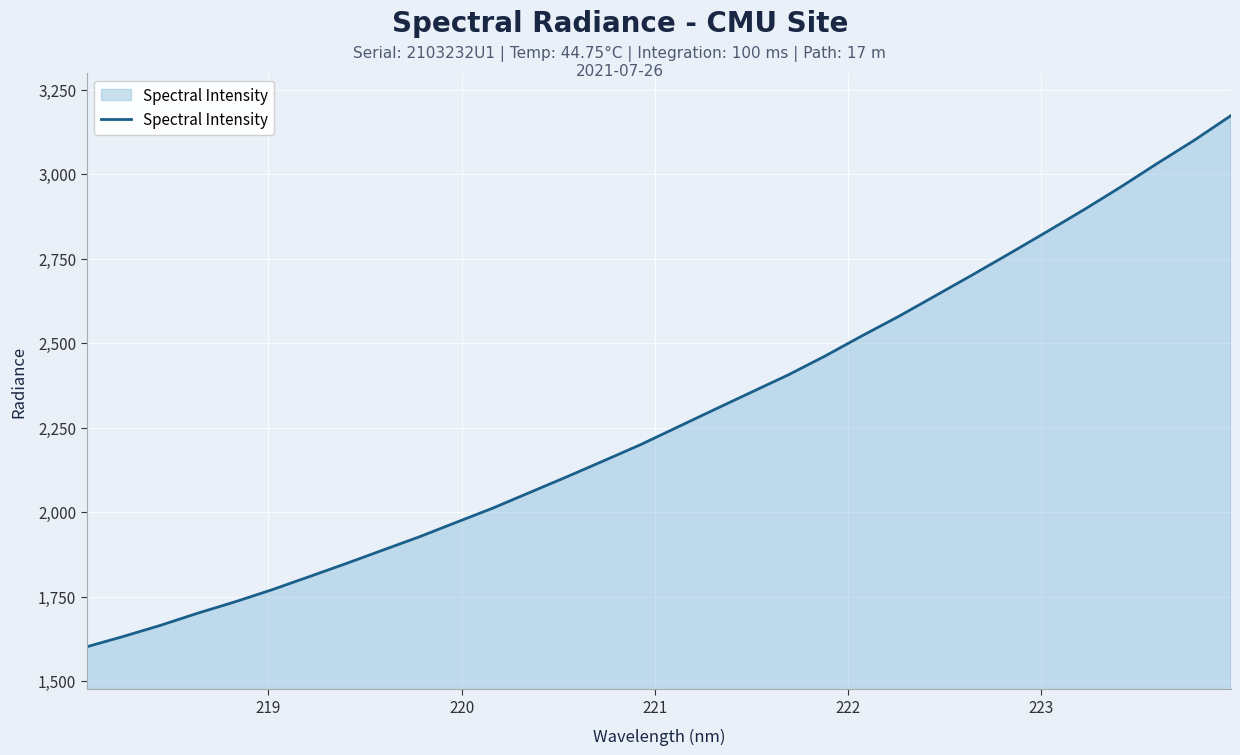

What is the minimum value shown in the chart?

1601.3